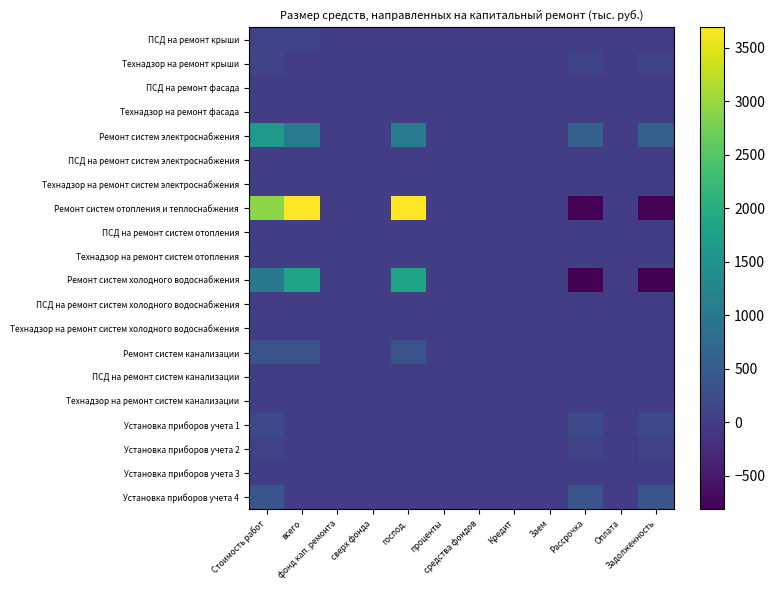

At which category is the sum across all series the highest?

всего